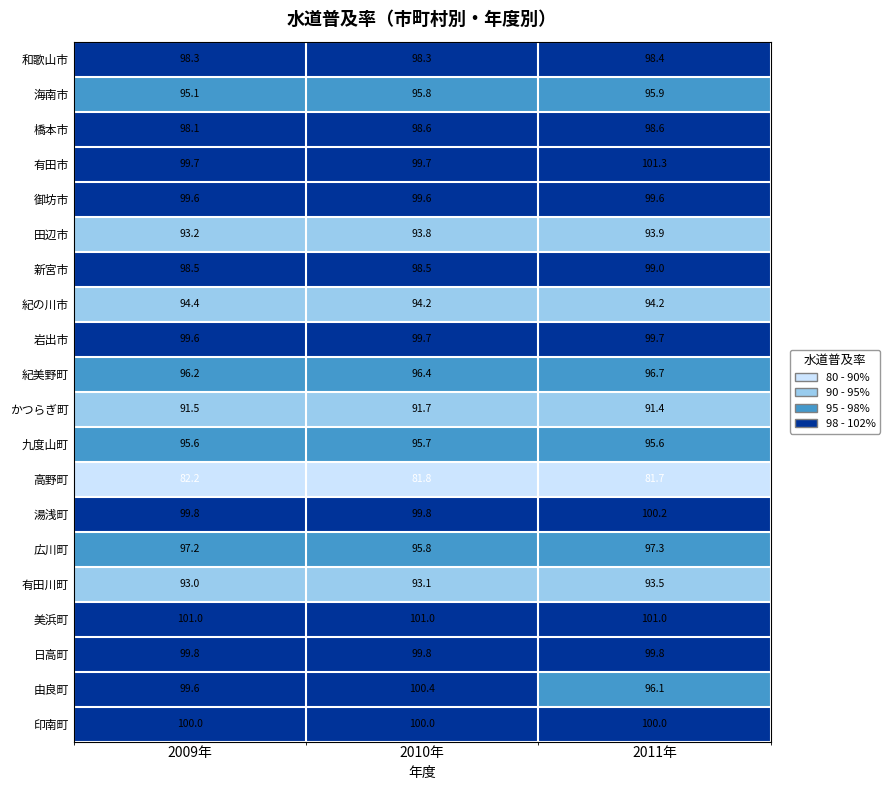

At which label is 岩出市 closest to 99?

2009年